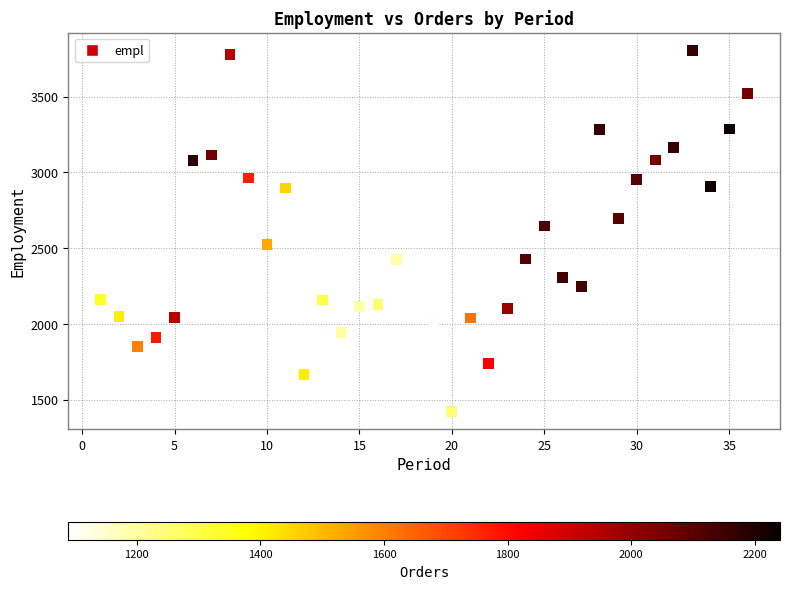

What is the range of X values (max minus min)?

35